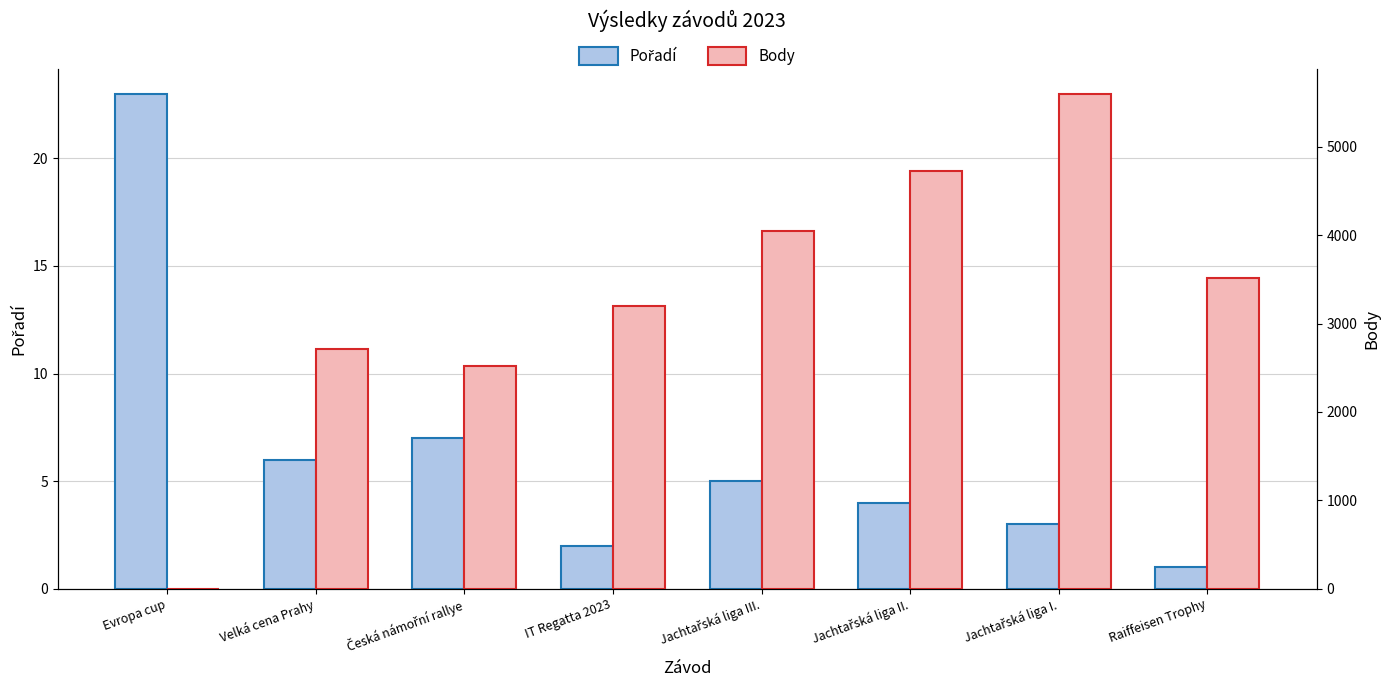

The value of Body at Velká cena Prahy is 2711. True or false?

True